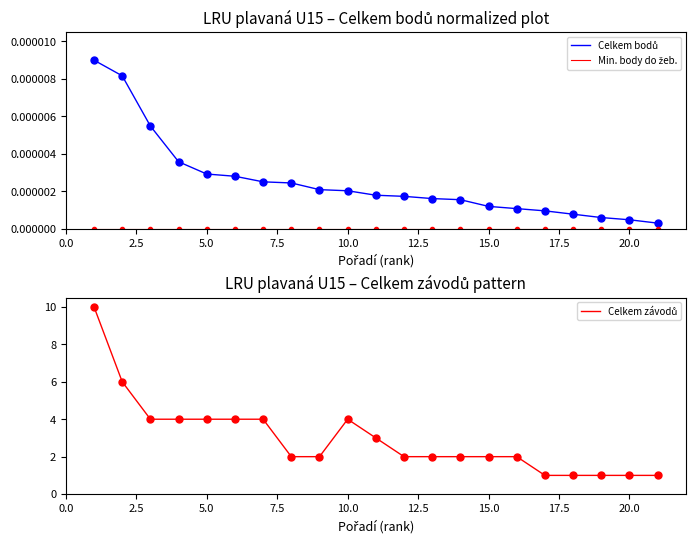

Is this an area chart (filled region under the line)?

No